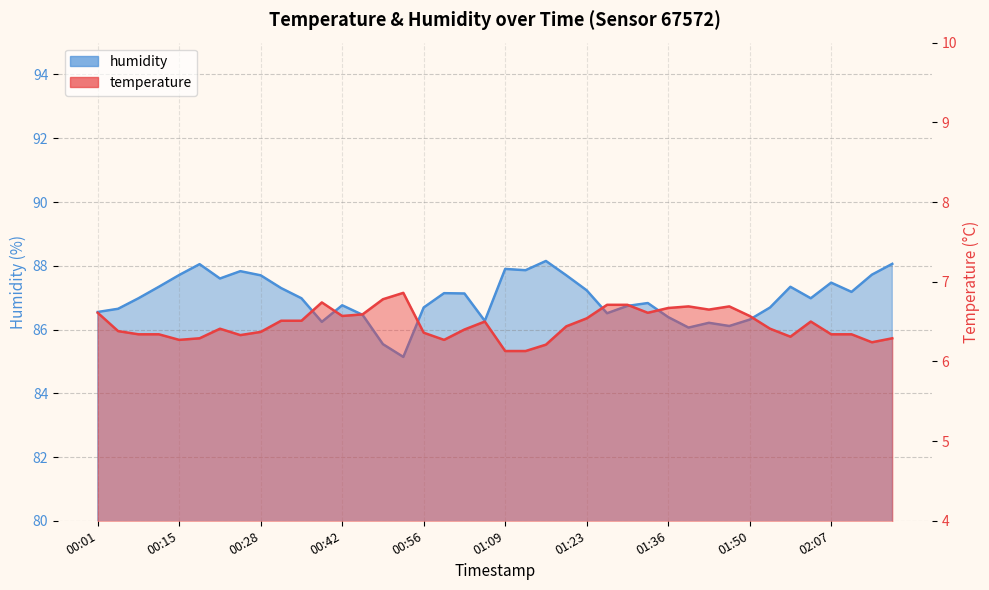

Does the chart have visible grid lines?

Yes